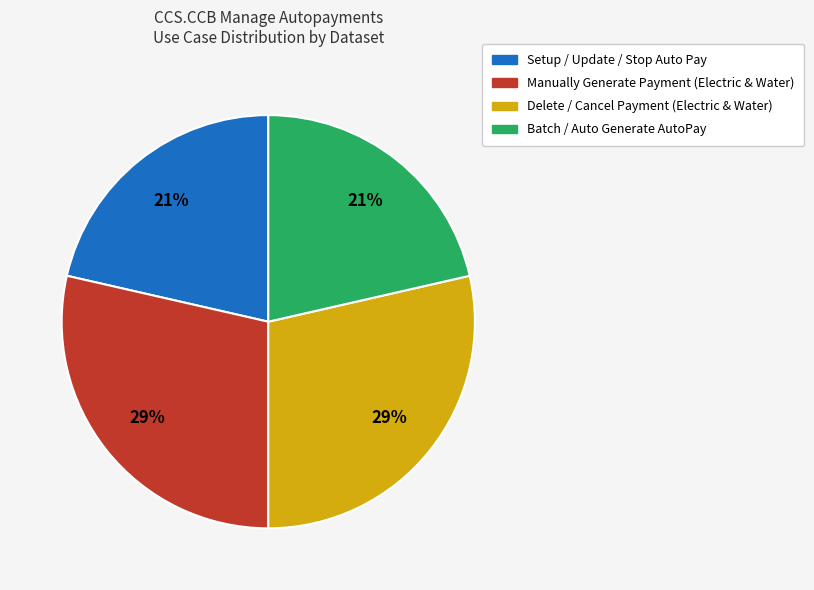

Is Batch / Auto Generate AutoPay the majority of the pie?

No